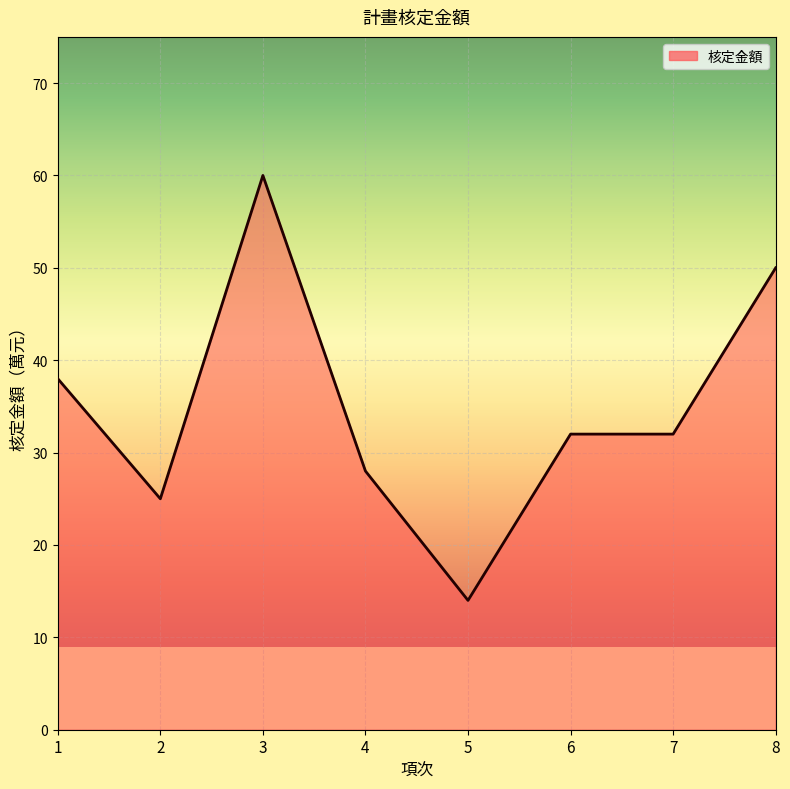

True or false: the data shows 34 at 2.

False